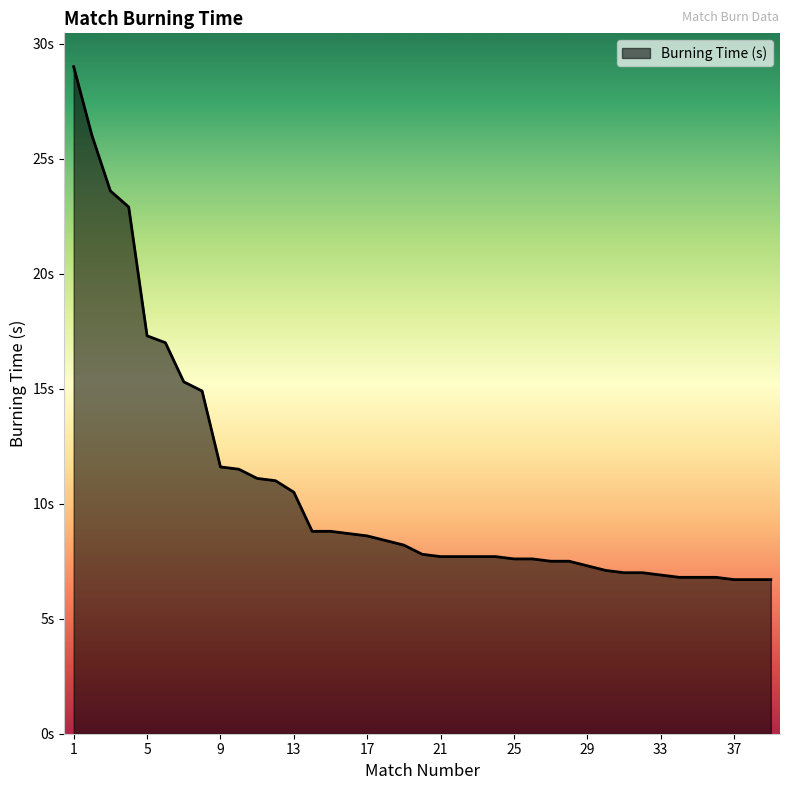

Where is the data nearest to the value 17?

6